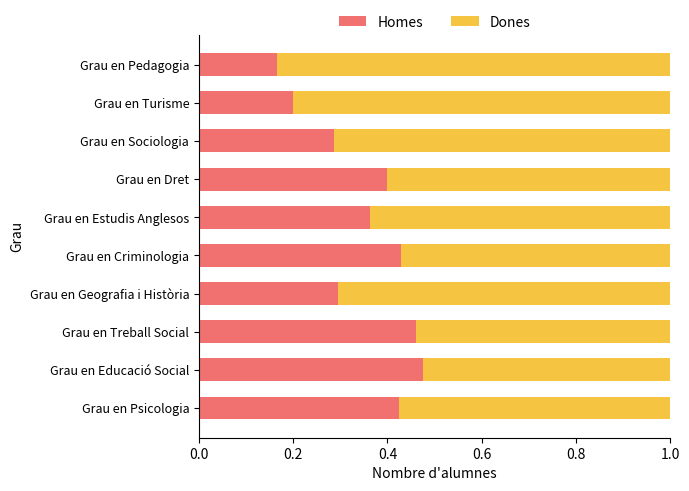

At which label is Homes closest to 0?

Grau en Pedagogia